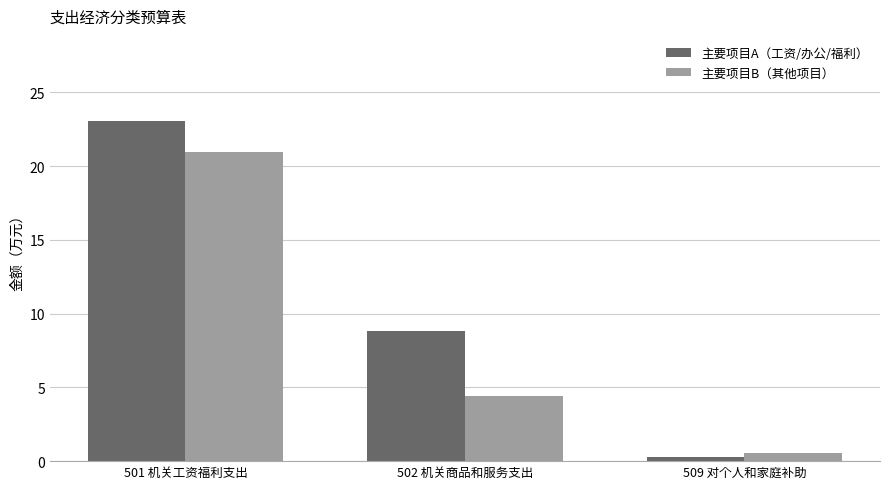

How many bars are there in each group?

2